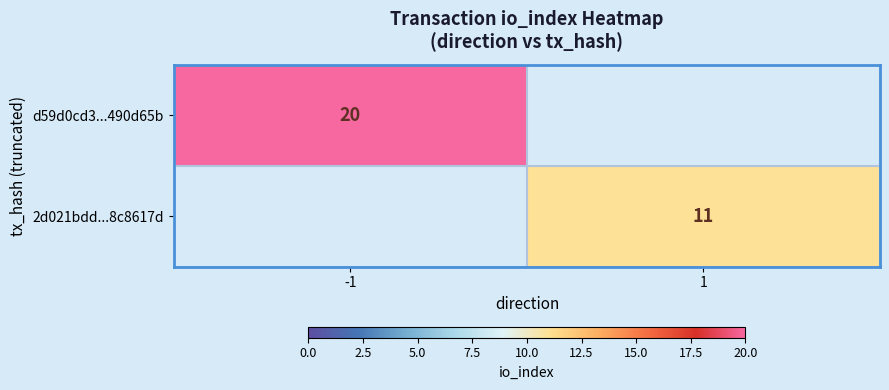

The d59d0cd3...490d65b series shows 36 at -1. True or false?

False